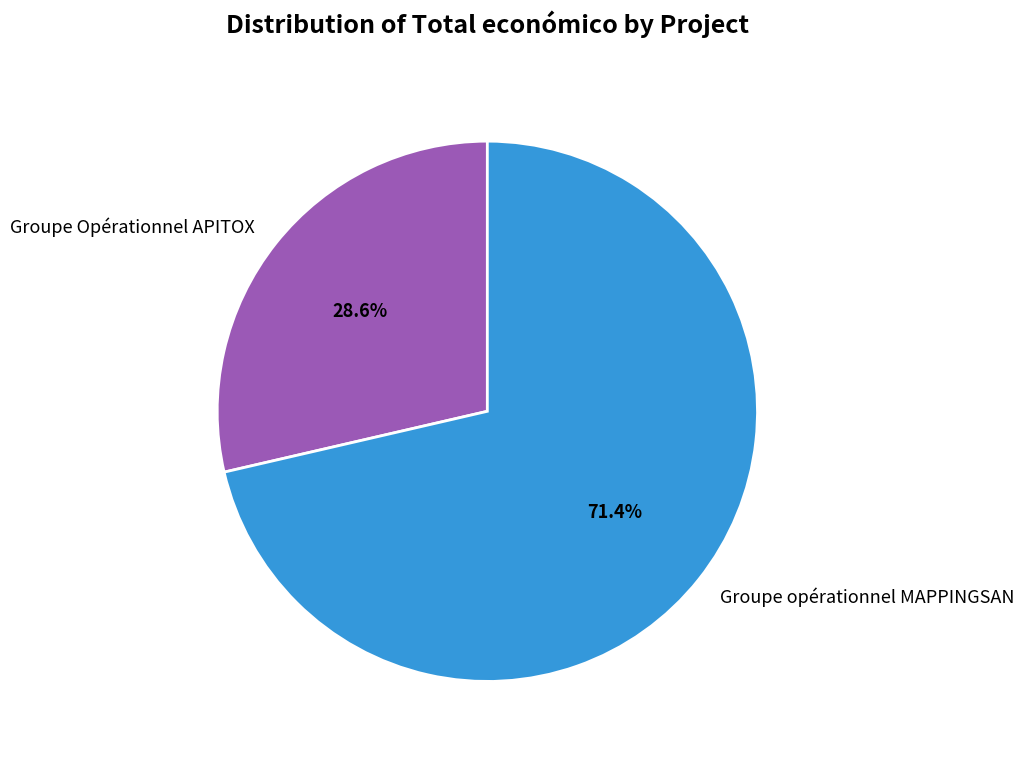

Rank the categories by value from lowest to highest.

Groupe Opérationnel APITOX, Groupe opérationnel MAPPINGSAN